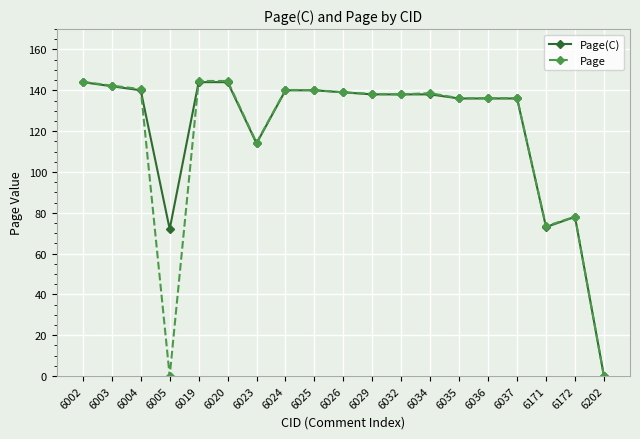

True or false: Page(C) has a value of 234.7 at 6032.

False